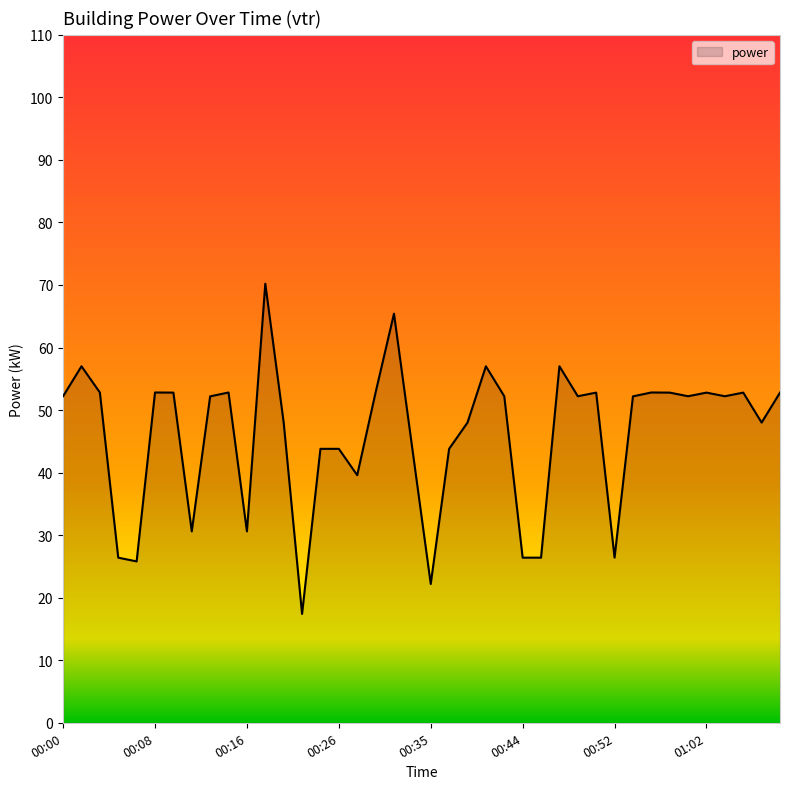

True or false: there are more than 2 points higher than both neighbors.

True